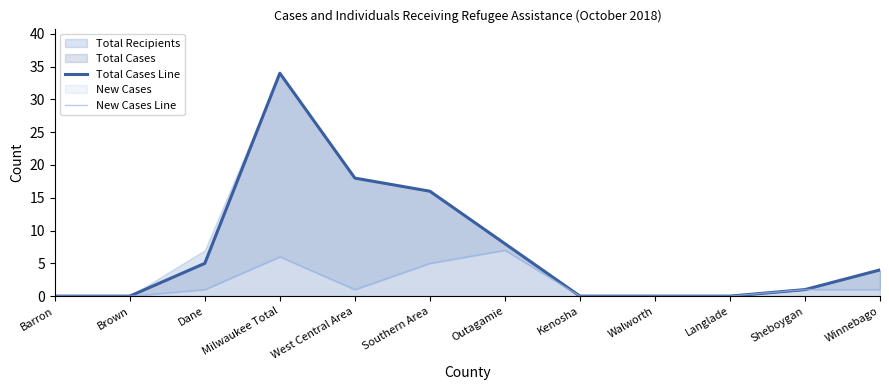

Between West Central Area and Outagamie, which series saw the biggest shift?

Total Cases Line